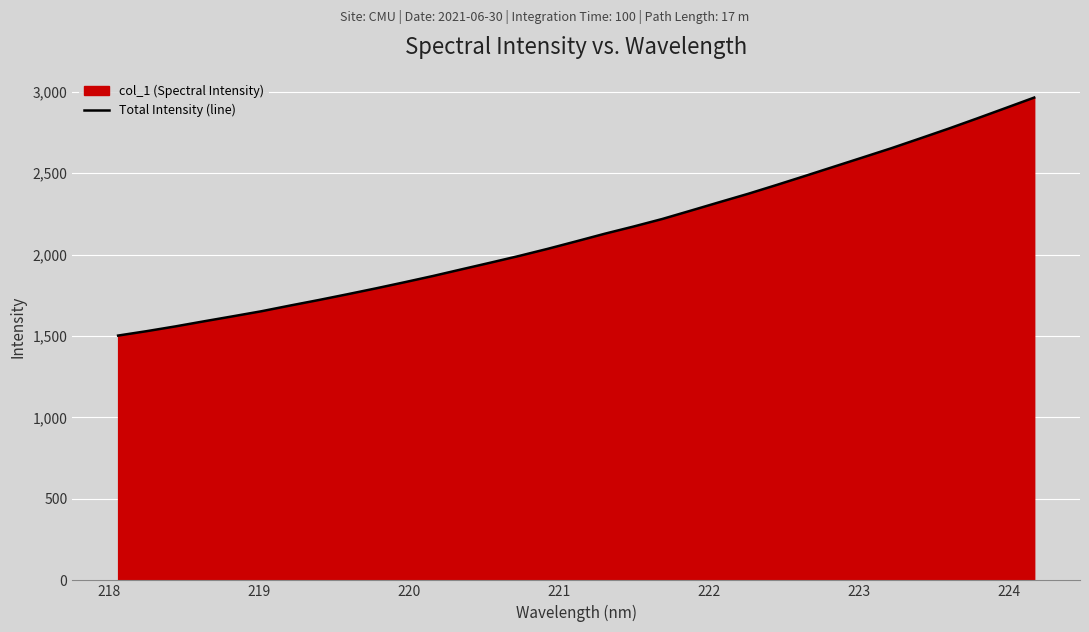

What is the maximum value shown in the chart?

2964.3